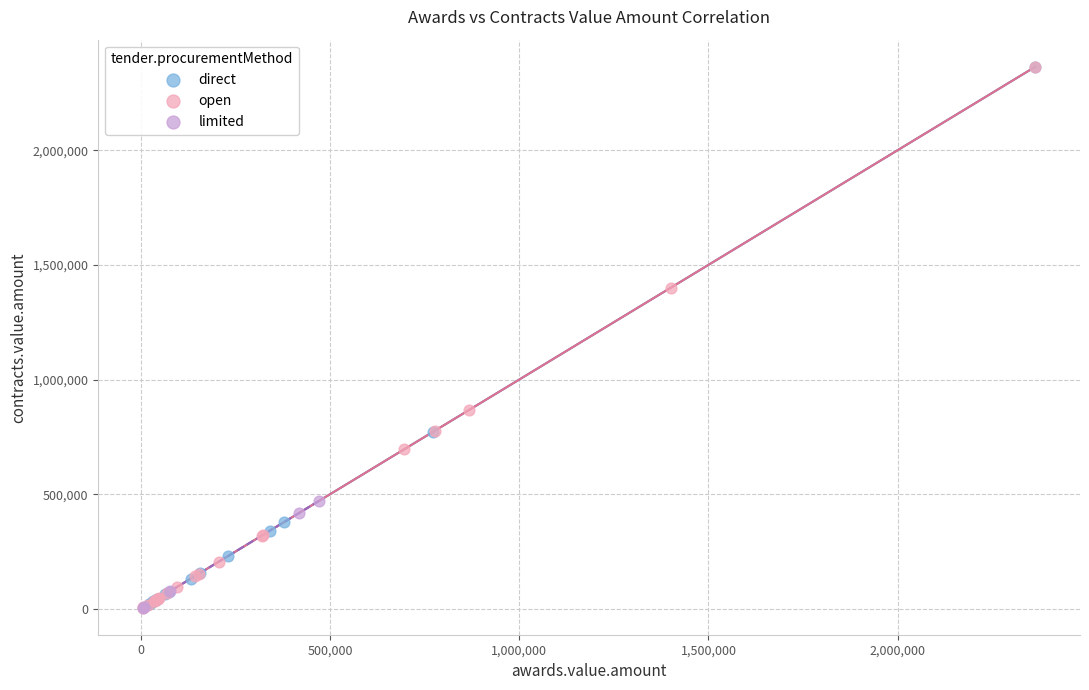

What are all the series names shown in the legend?

direct, open, limited